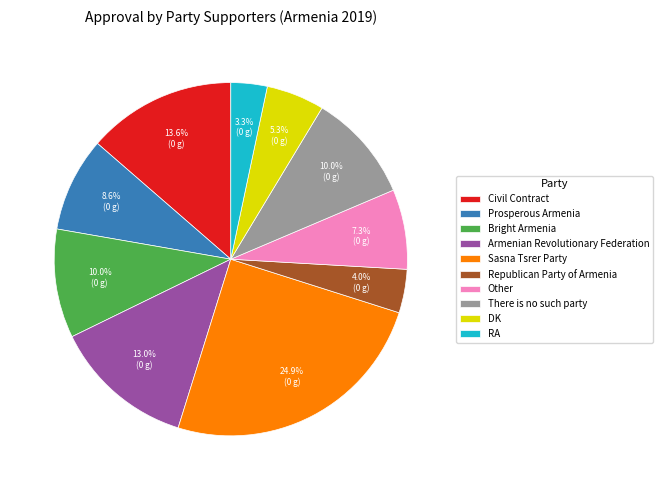

To the nearest percent, what percentage of the pie is There is no such party?

10%